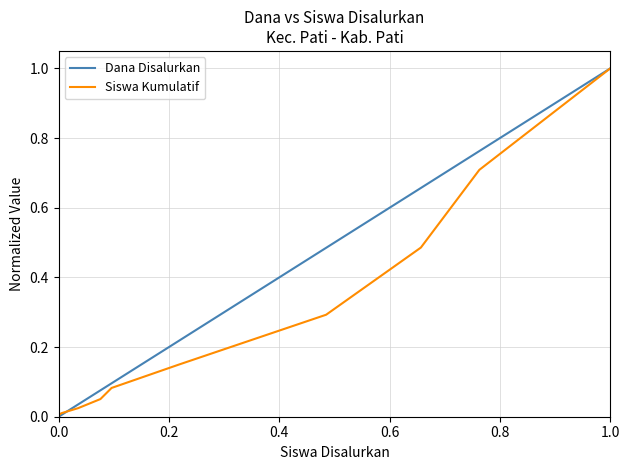

Which series has the widest spread of values?

Dana Disalurkan